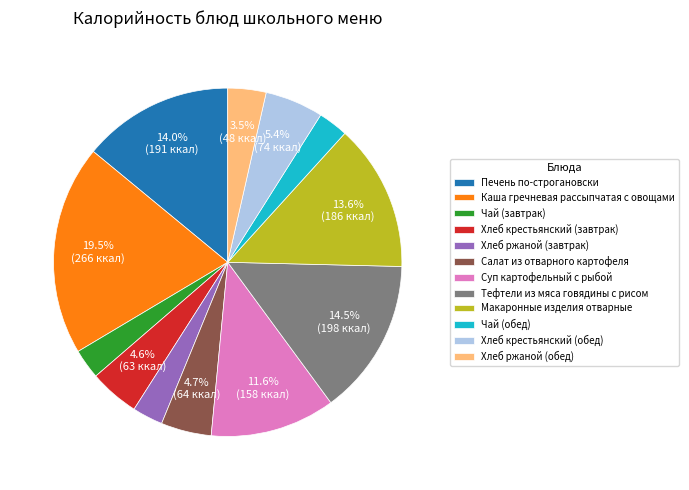

What is the ratio of the value at Салат из отварного картофеля to the value at Хлеб крестьянский (обед)?

0.9